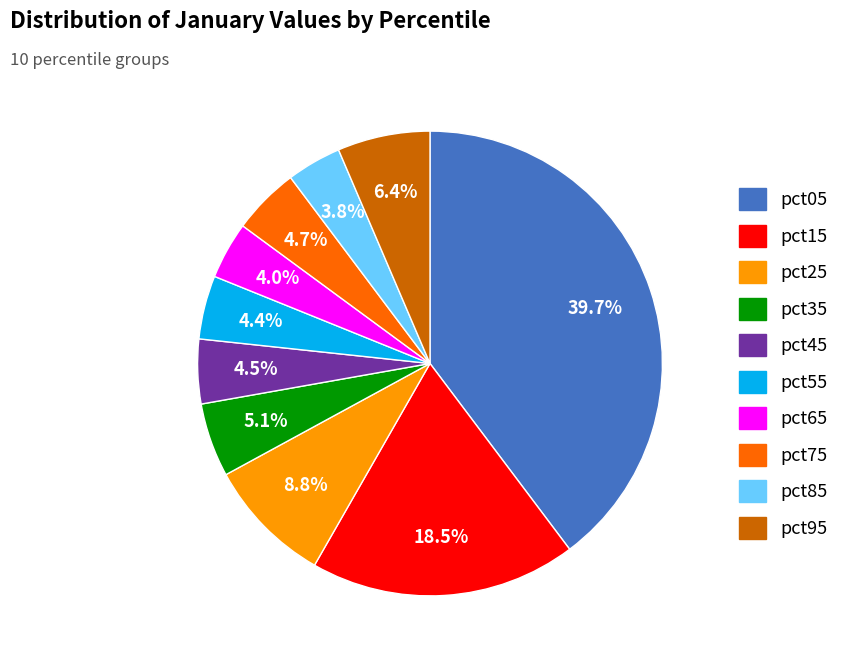

To the nearest percent, what is the combined percentage of pct95 and pct25?

15%